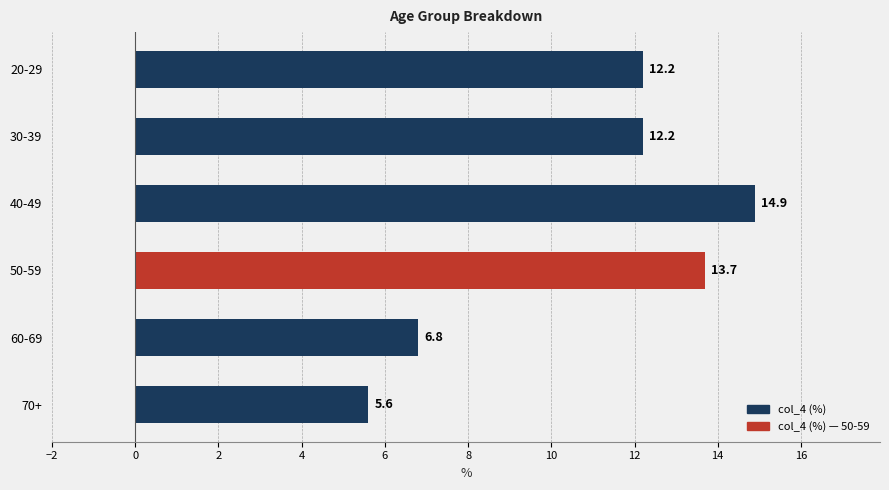

Read the value at 30-39.

12.2